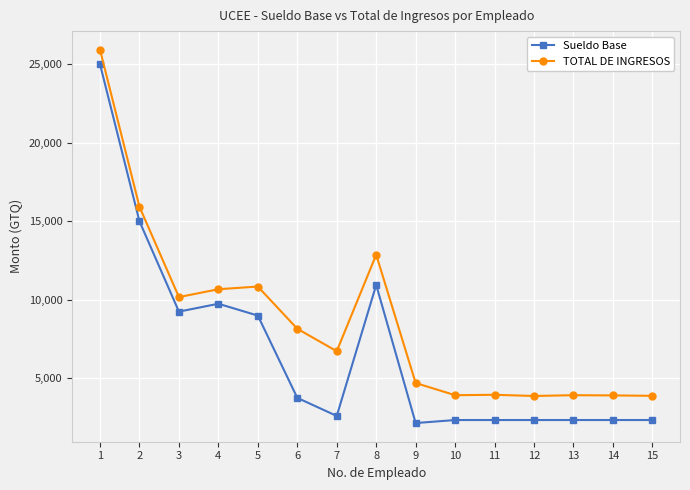

The TOTAL DE INGRESOS series shows 1837.9 at 7. True or false?

False